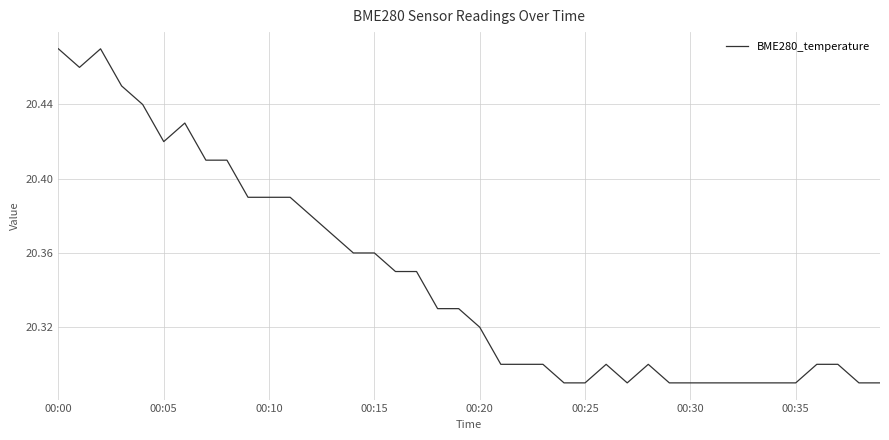

Is this an area chart (filled region under the line)?

No